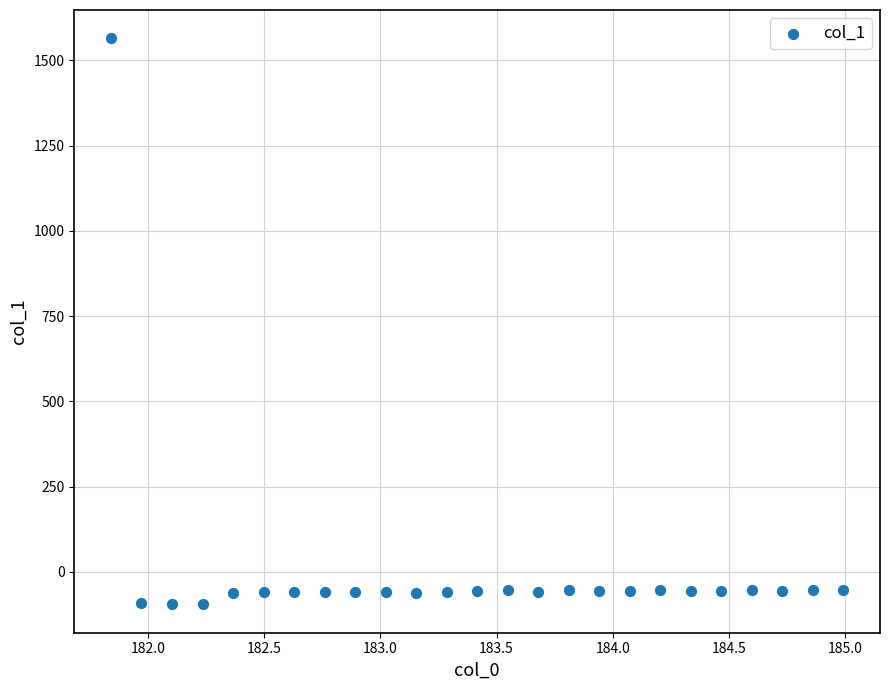

What is the range of X values (max minus min)?

3.1